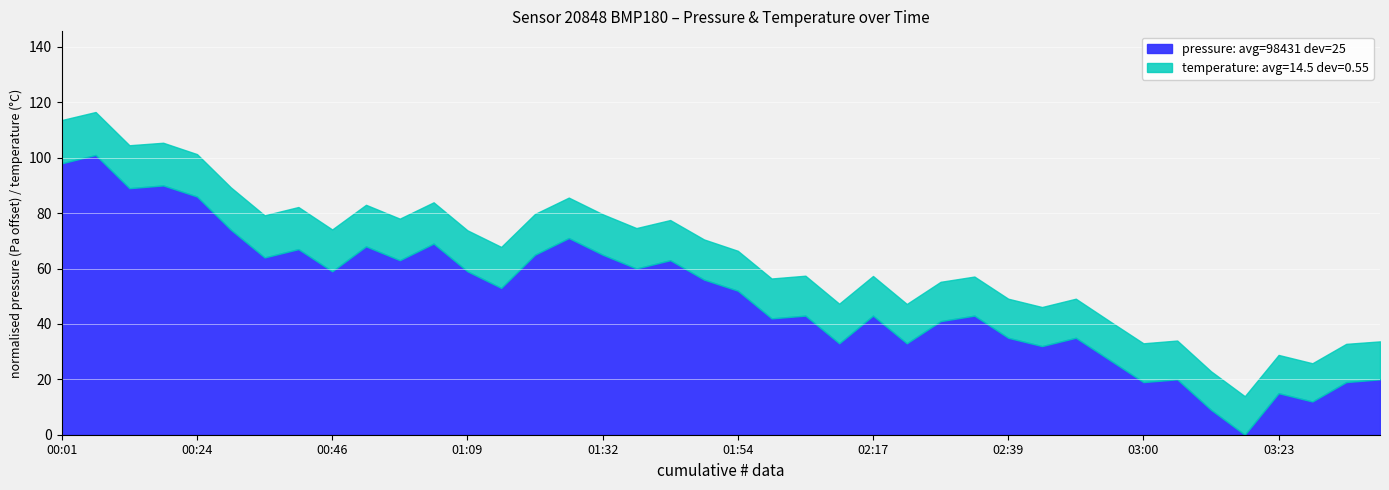

Rank the series at 02:28 from highest to lowest value.

pressure, temperature